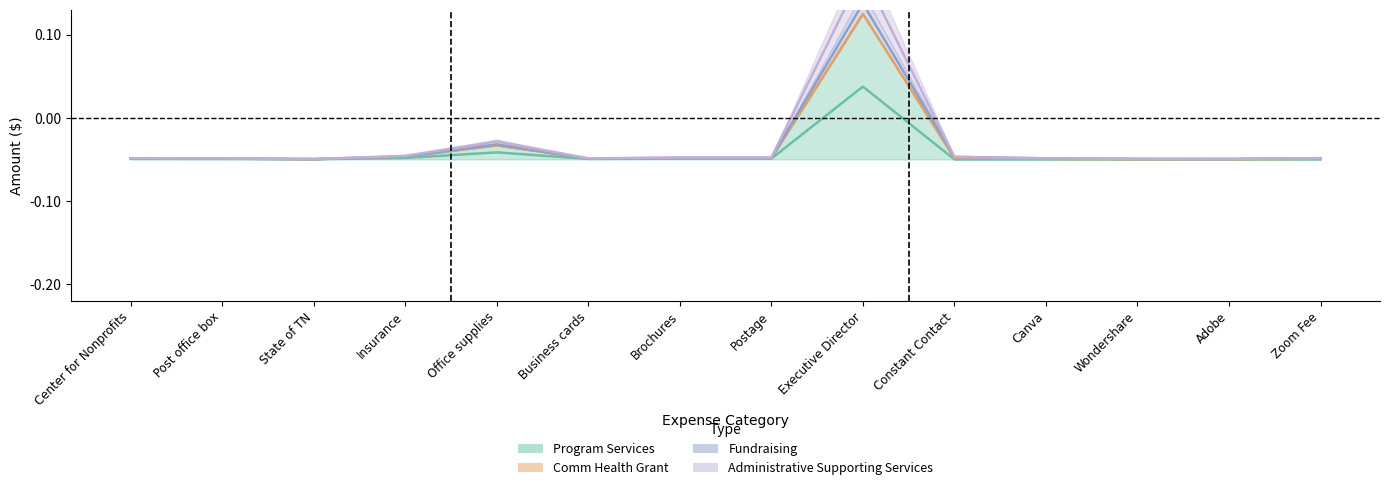

What is the highest value of the Fundraising series?

0.1